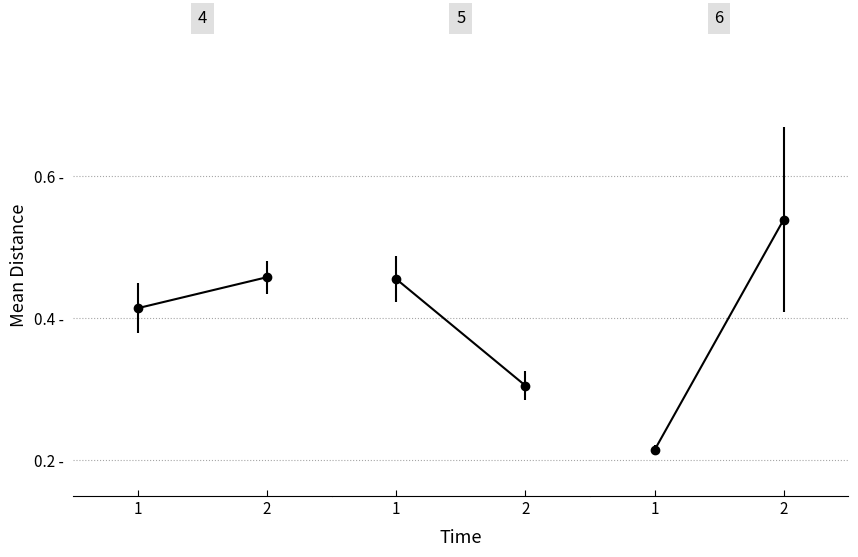

What is the minimum value shown in the chart?

0.2